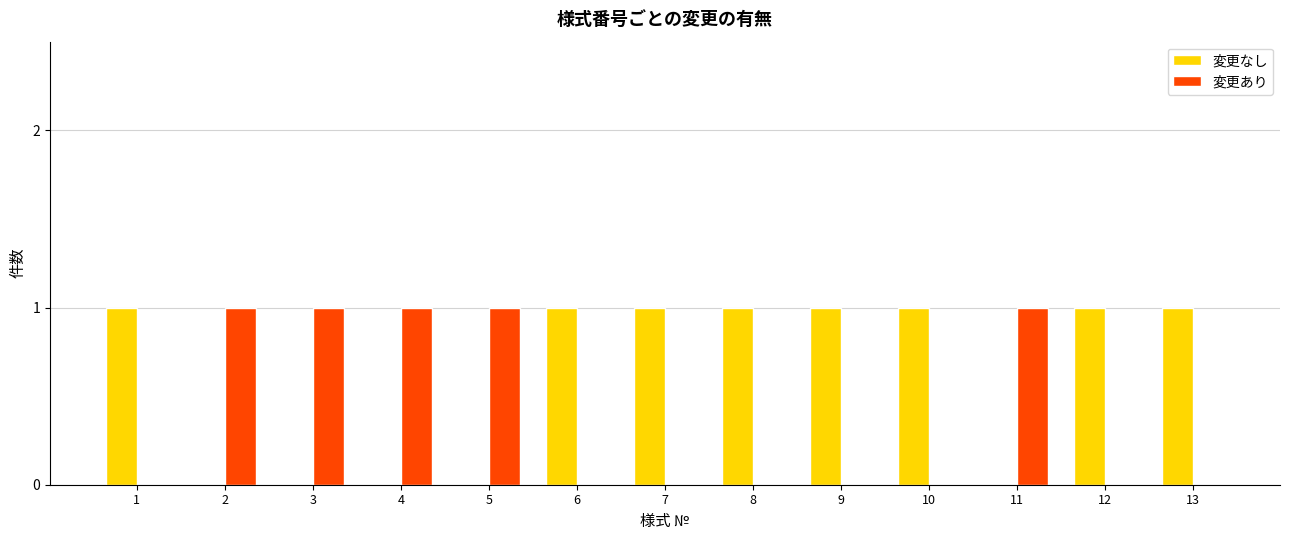

What is the sum of all 変更なし values?

8